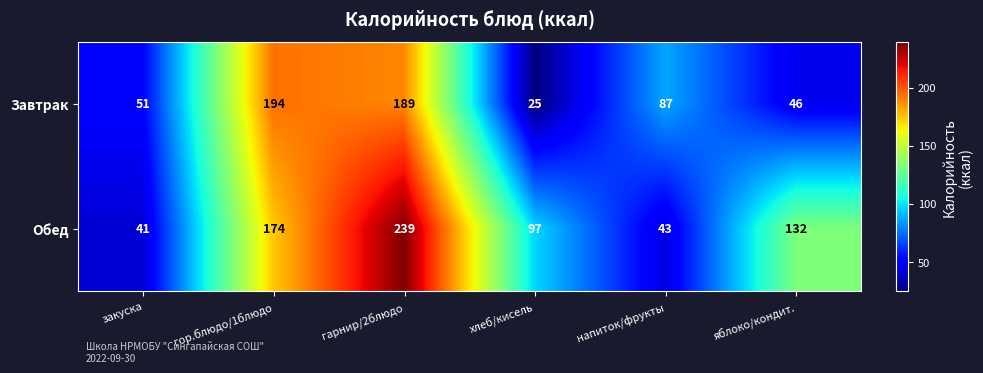

List the series in order of their overall mean, highest first.

Обед, Завтрак